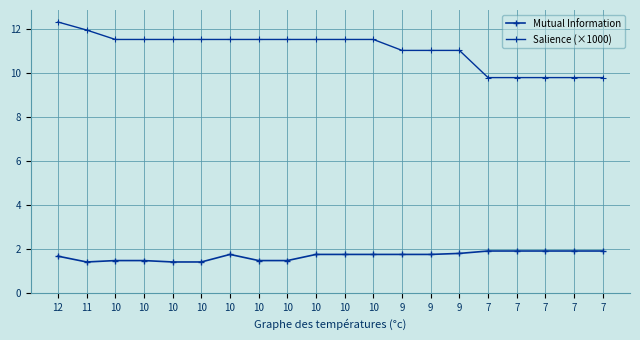

At which category does Mutual Information reach its first local valley?

11